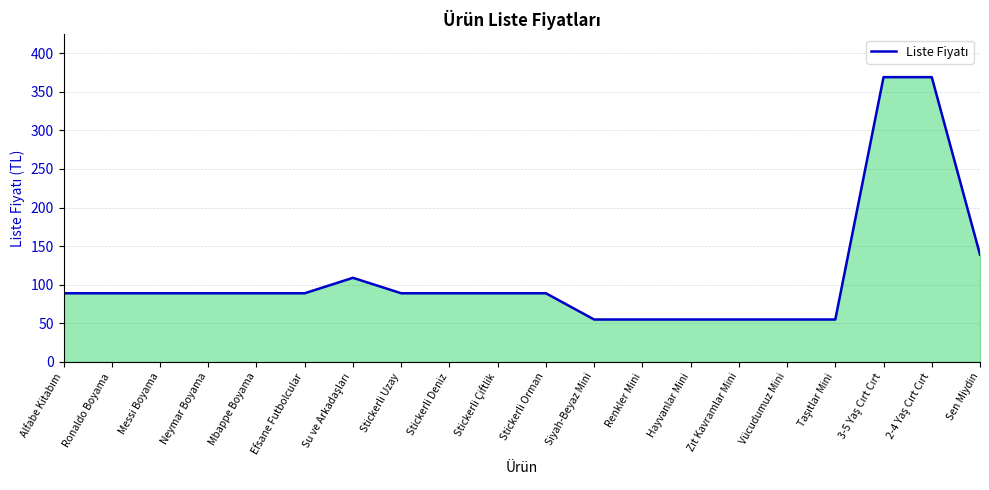

What is the smallest value displayed?

55